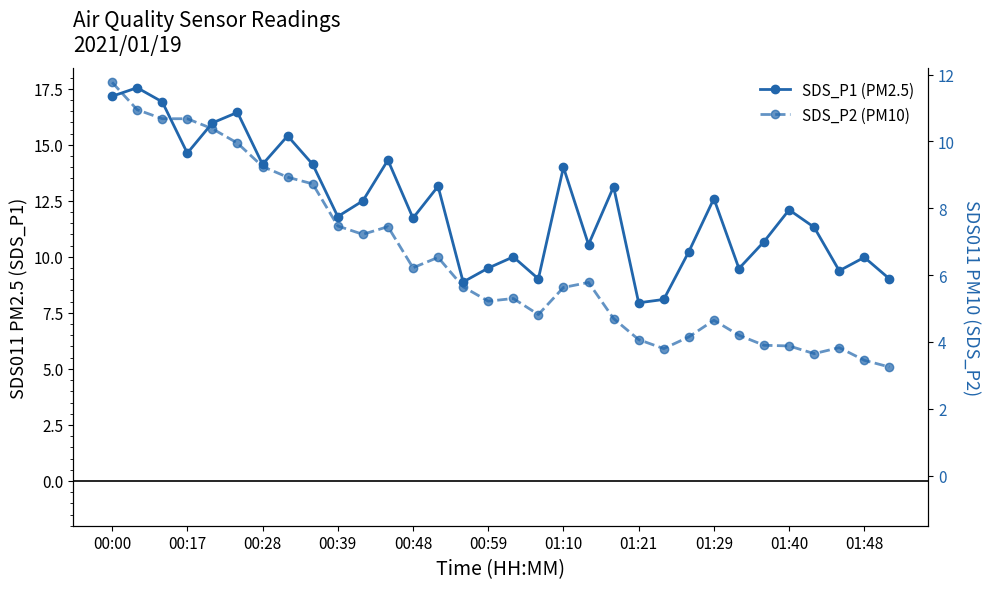

Does the chart have visible grid lines?

No